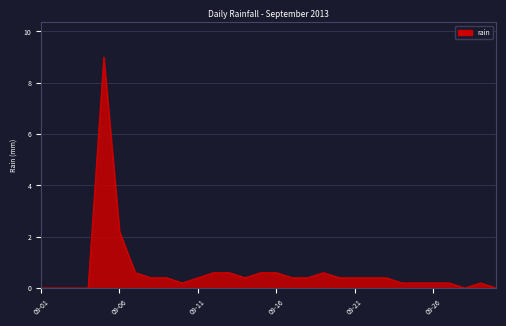

What is the maximum value shown in the chart?

9.0